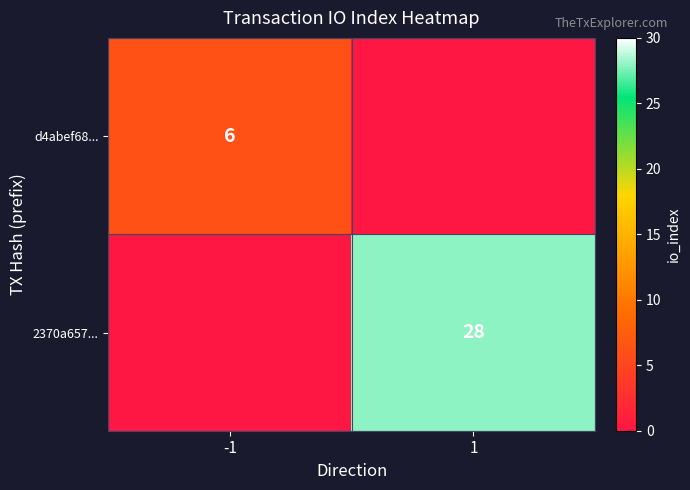

The 2370a657... series shows 28 at 1. True or false?

True